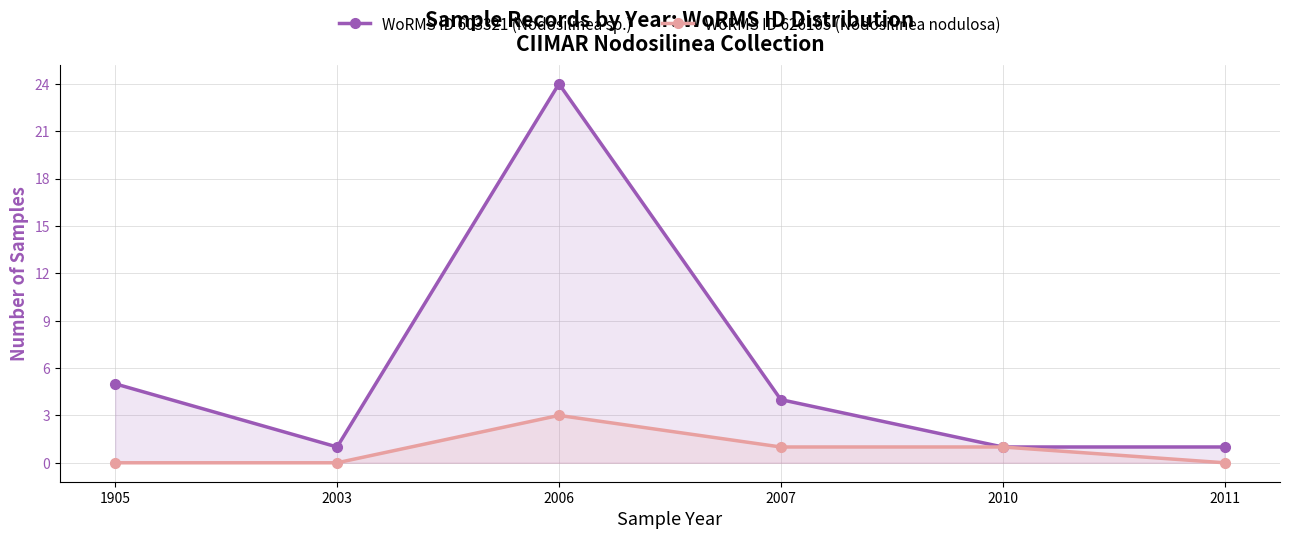

Which category has the lowest value across all series?

1905